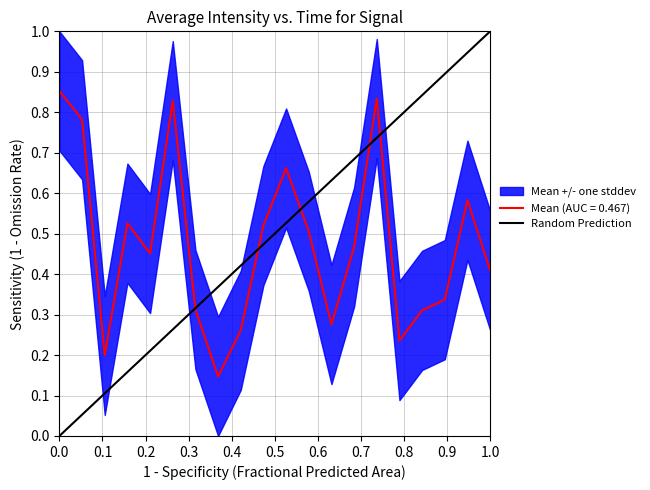

The value at 0.0 is 1. True or false?

False